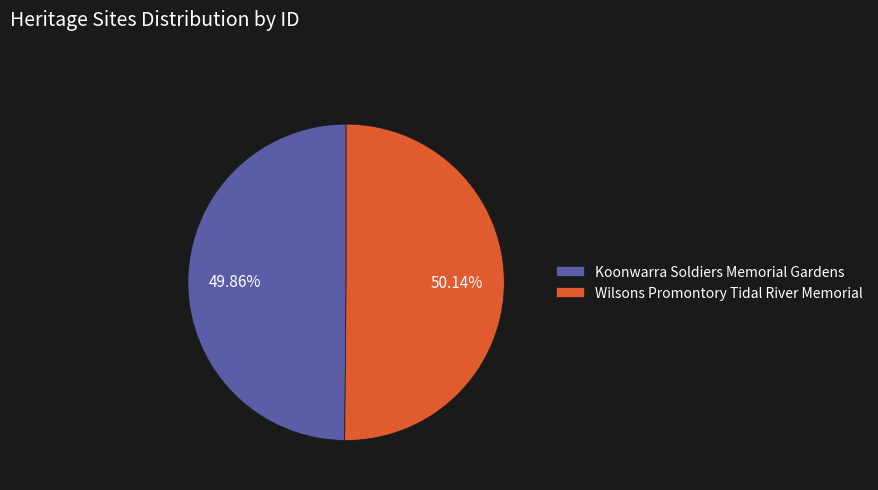

Is there a majority slice in this chart?

Yes